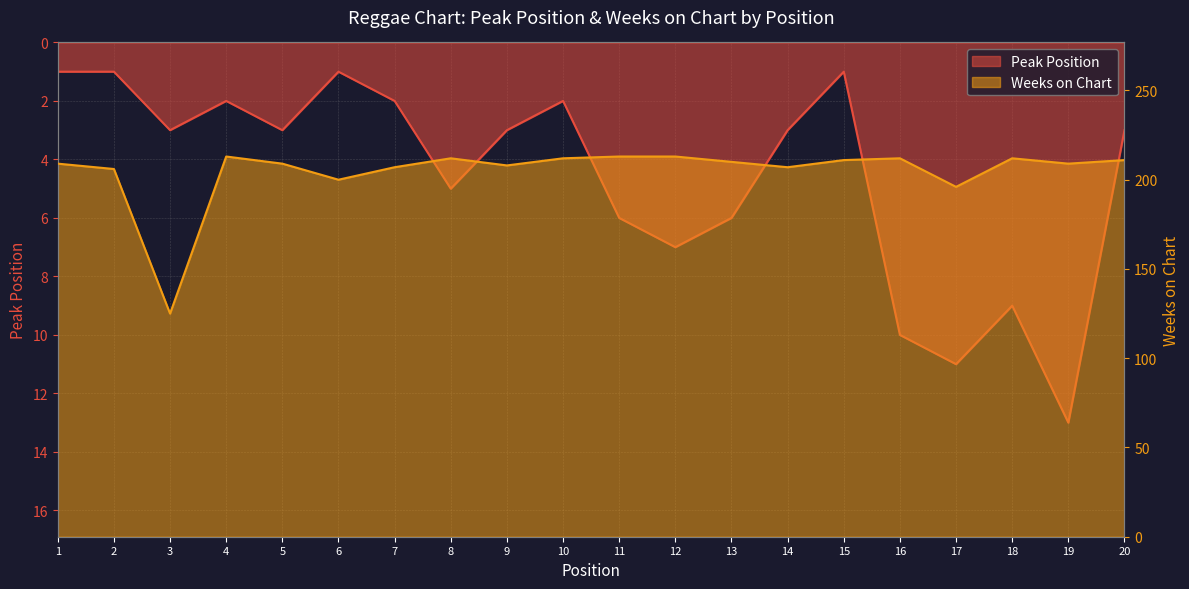

What is the difference between the second highest and second lowest values in the Weeks on Chart series?

17